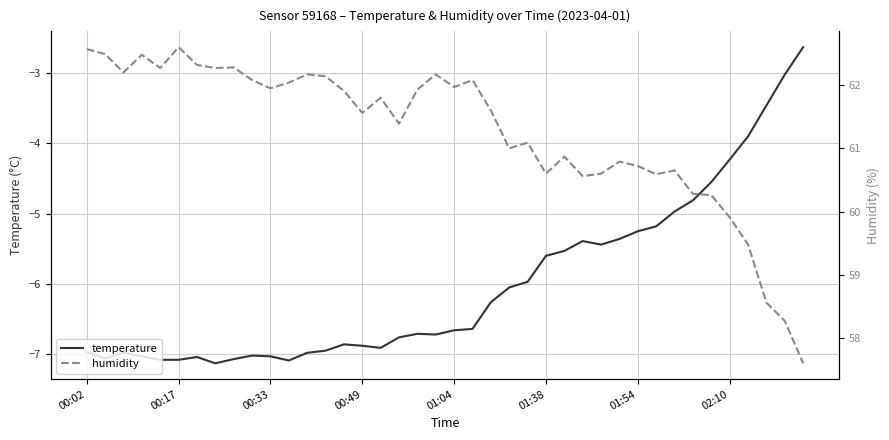

What is the difference between the second highest and second lowest values in the humidity series?

4.3